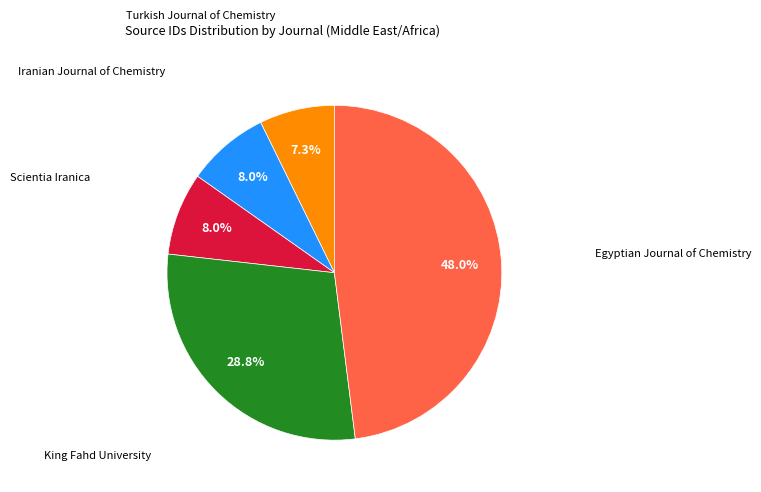

Is there a majority slice in this chart?

No